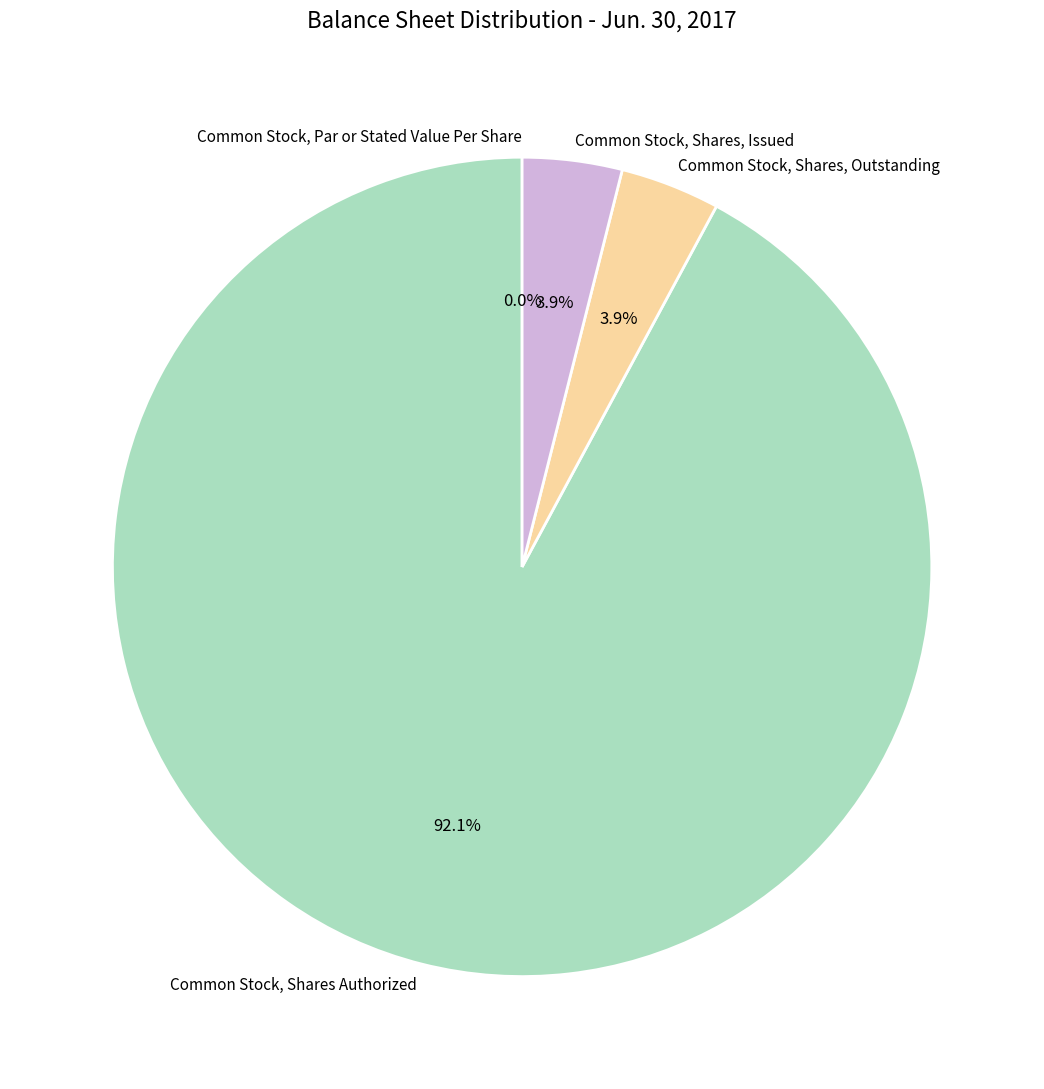

True or false: Common Stock, Shares Authorized accounts for 92% of the total.

True